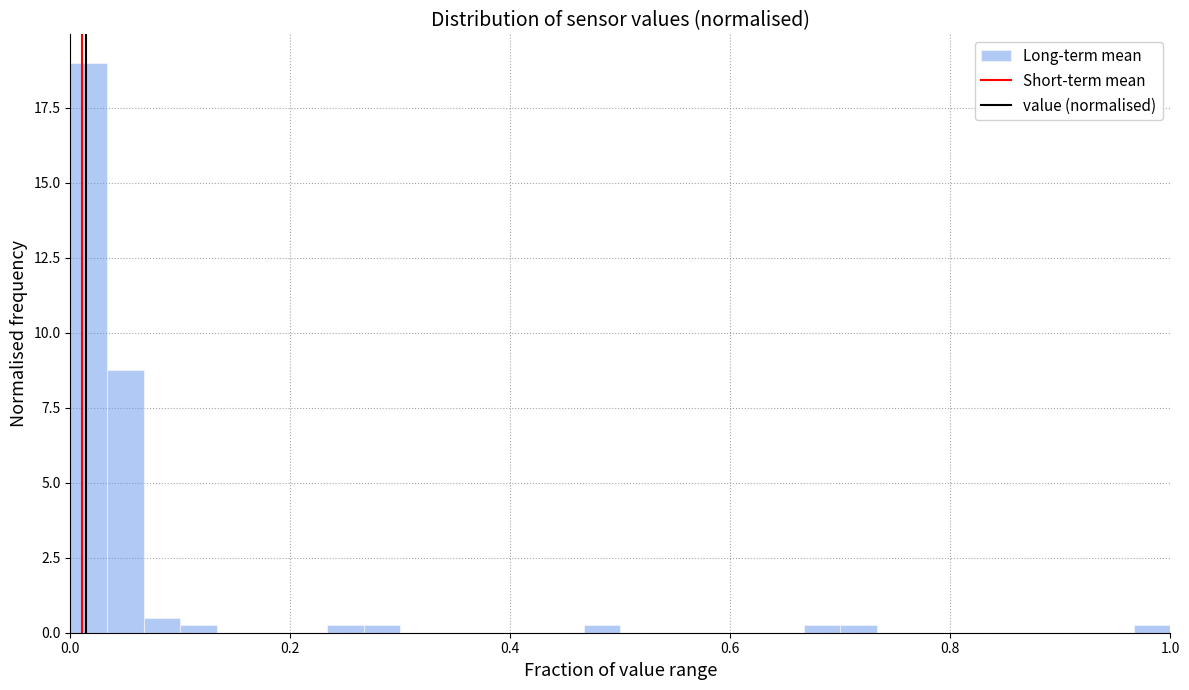

Read against the x-axis, roughly where is the centre of the tallest bar?

0.02